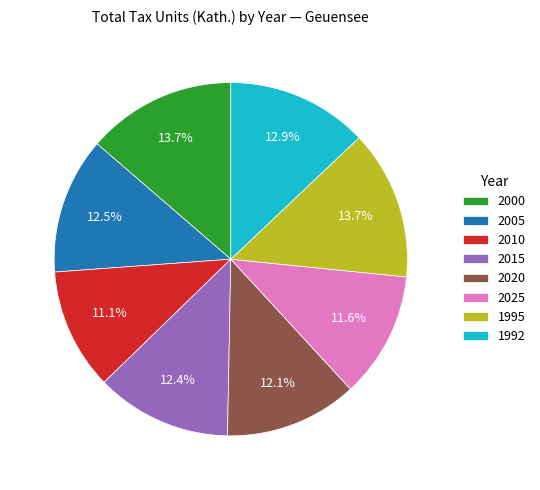

Approximately how many times larger is the value at 2005 compared to 1995?

0.9